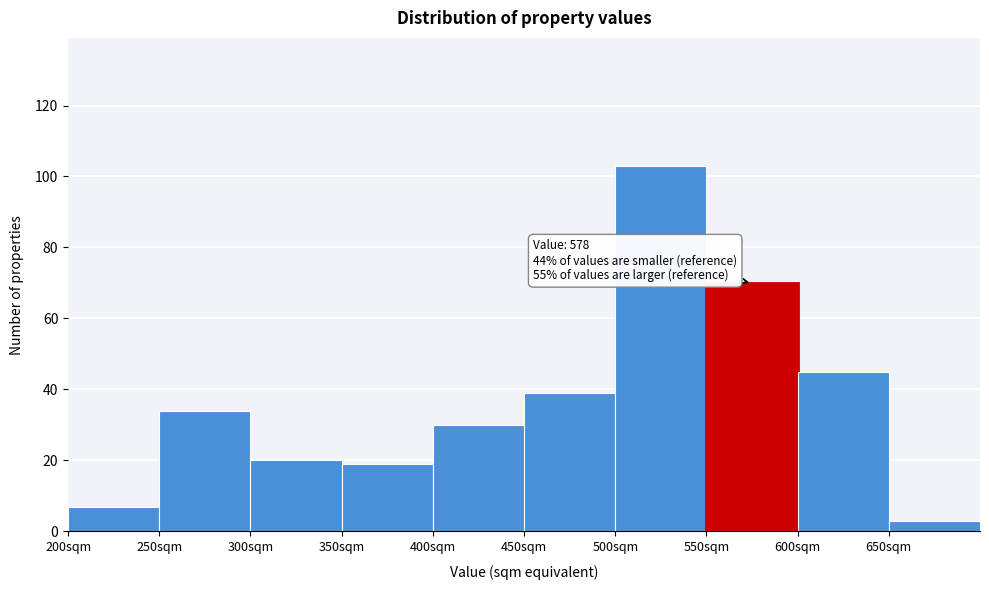

Which range on the x-axis has the tallest bar?

500 to 550